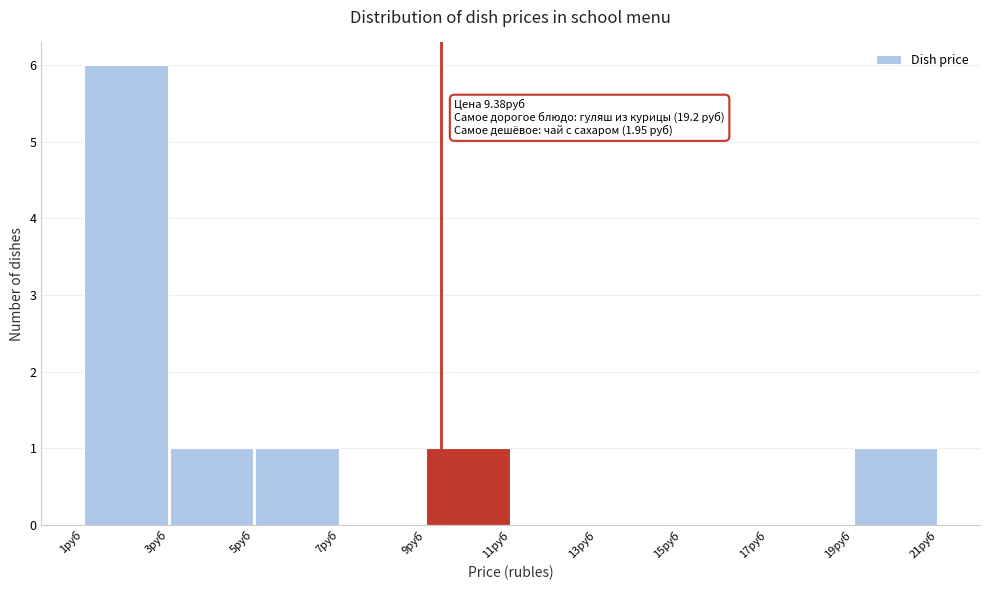

Over which range of the x-axis is the bar tallest?

1 to 3